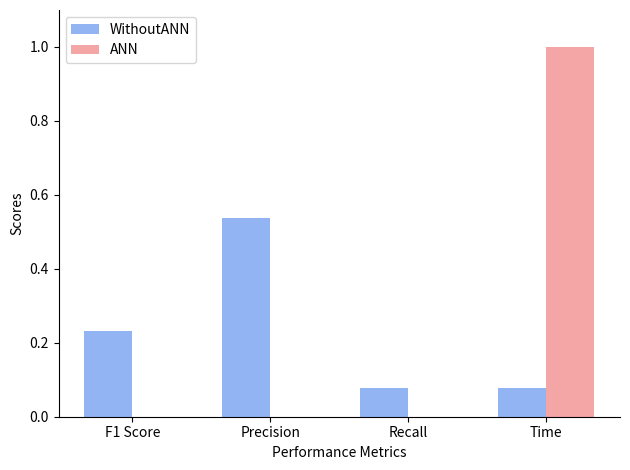

Count the ANN values in the range 0 to 1.

4